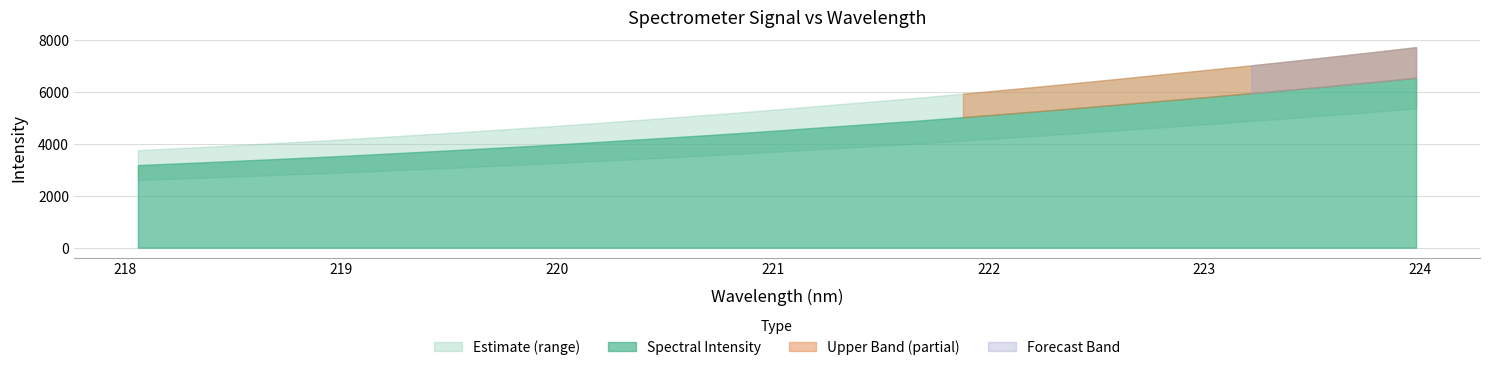

What is the change in value from 222.0721 to 223.9802?

+1392.9